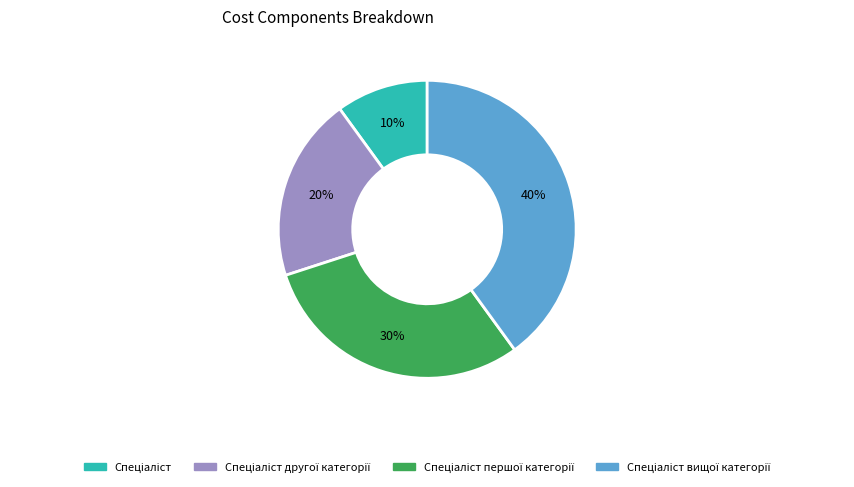

Is there a majority slice in this chart?

No